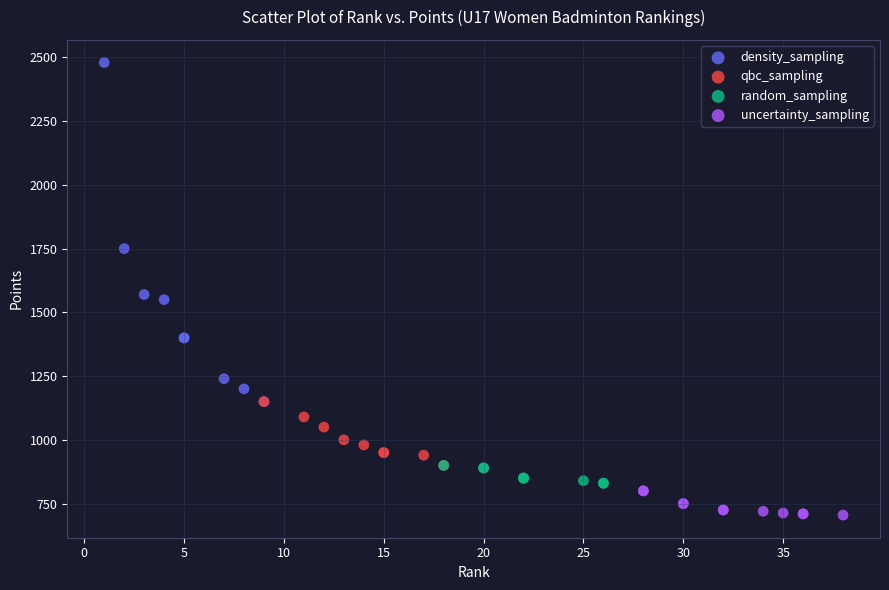

Which series contains the lowest Y value?

uncertainty_sampling